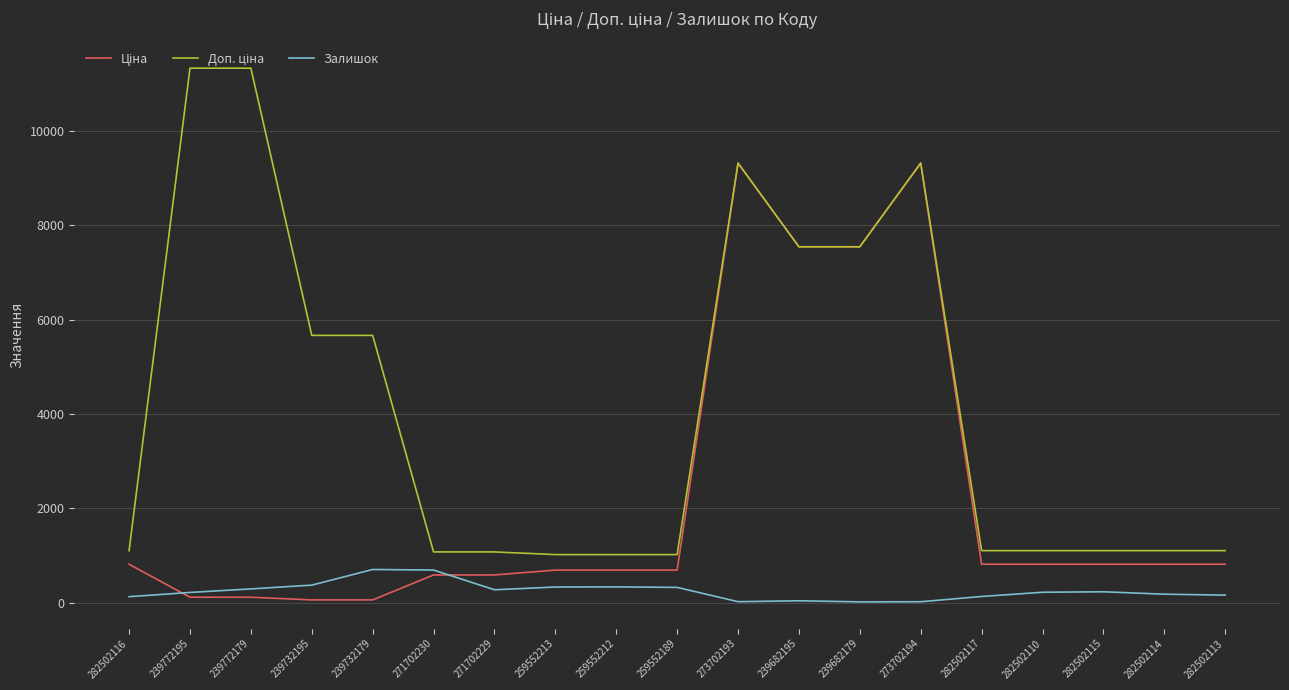

What is the maximum value shown in the chart?

11334.0